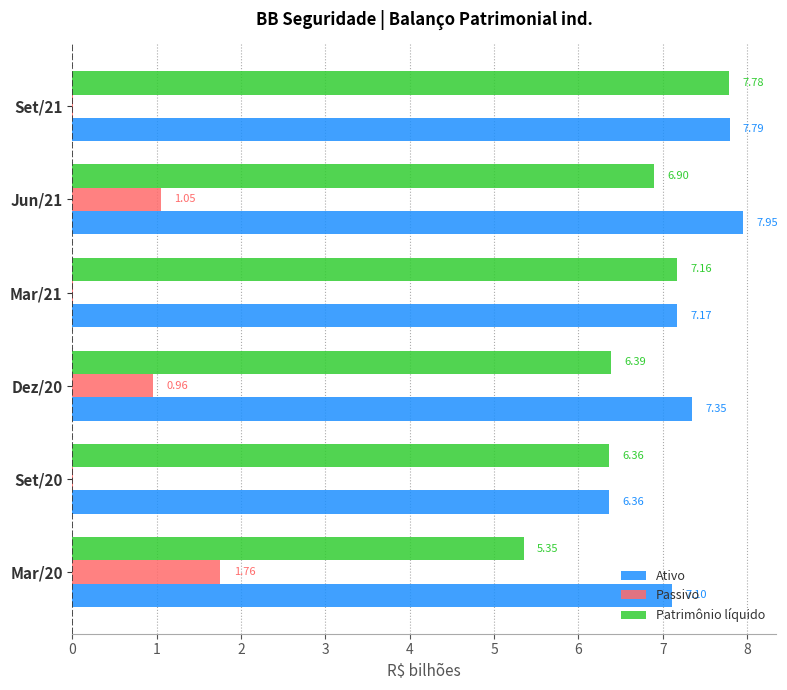

Which series has the largest range (max minus min)?

Patrimônio líquido